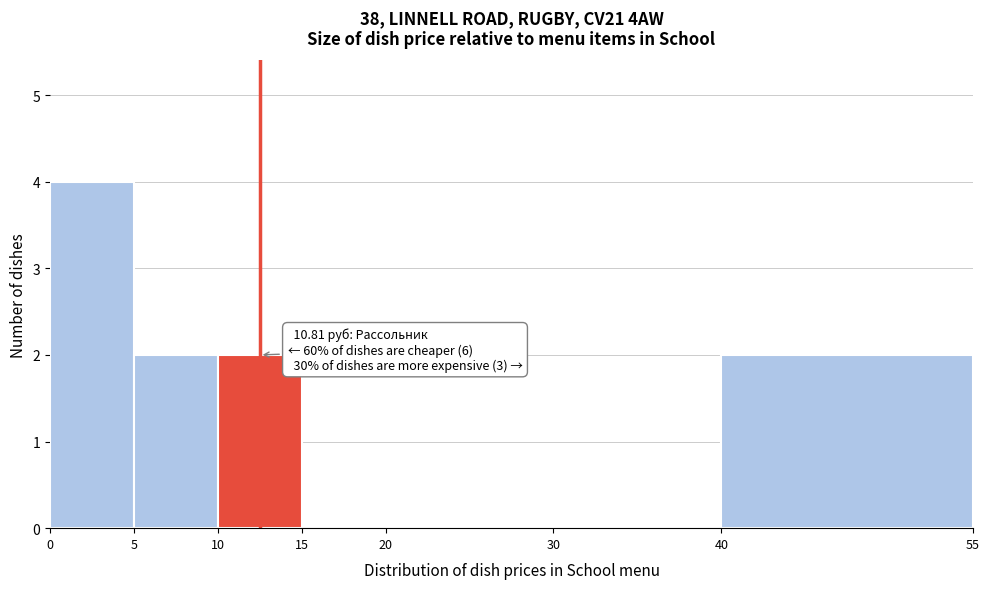

Over which range of the x-axis is the bar tallest?

0 to 5